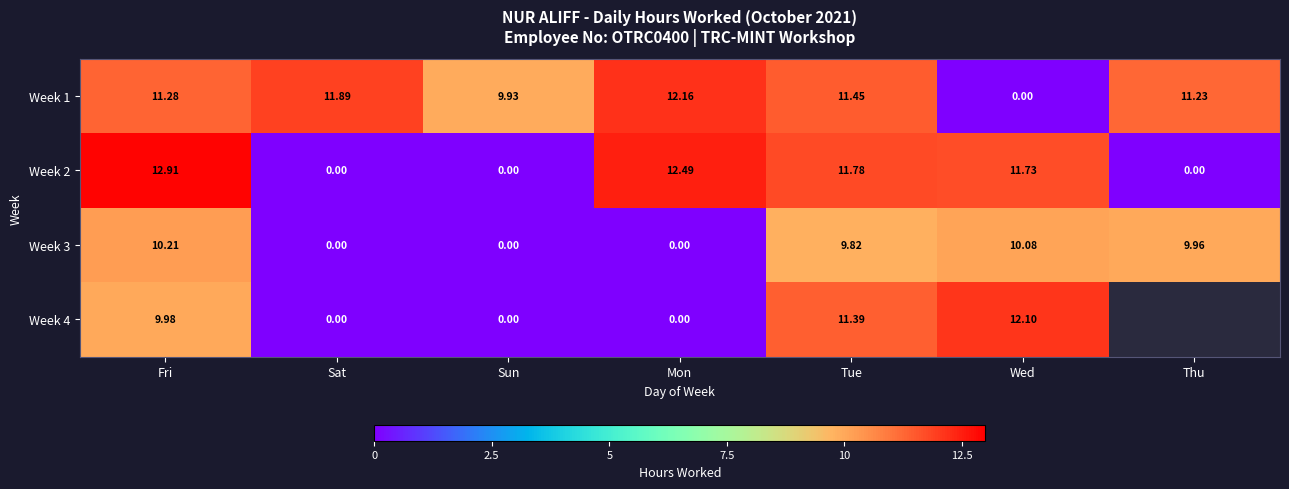

Is it true that Week 3 equals -5.4 at Mon?

False